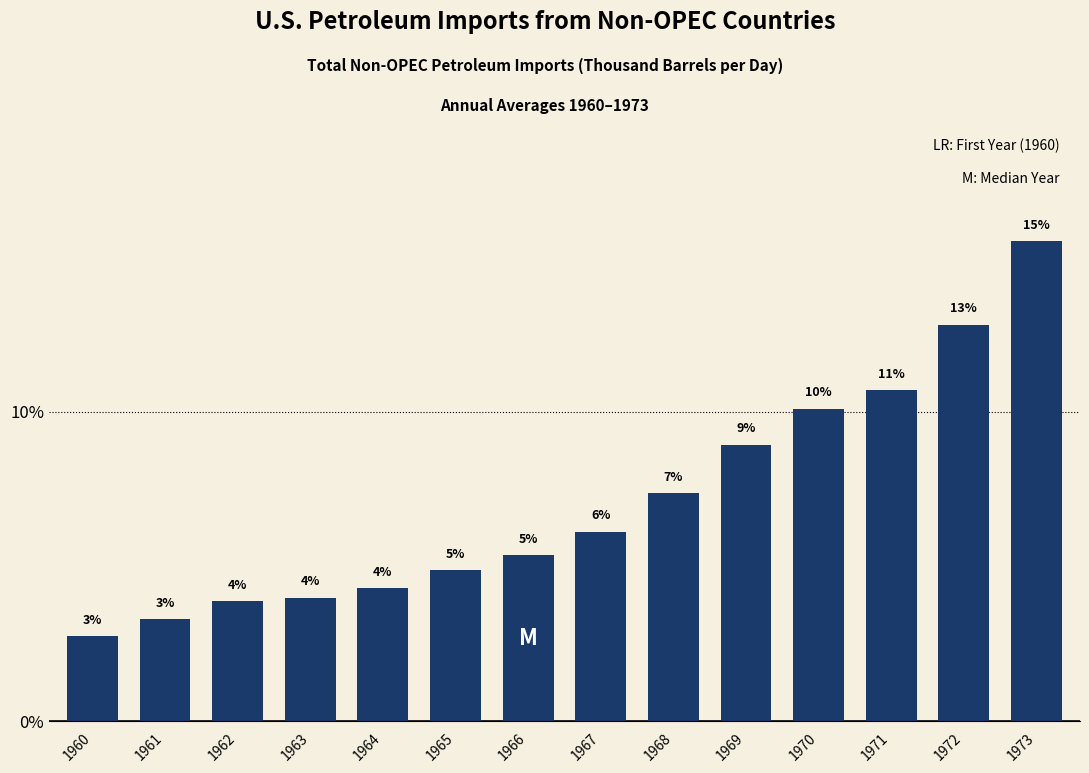

Does the chart contain any negative values?

No